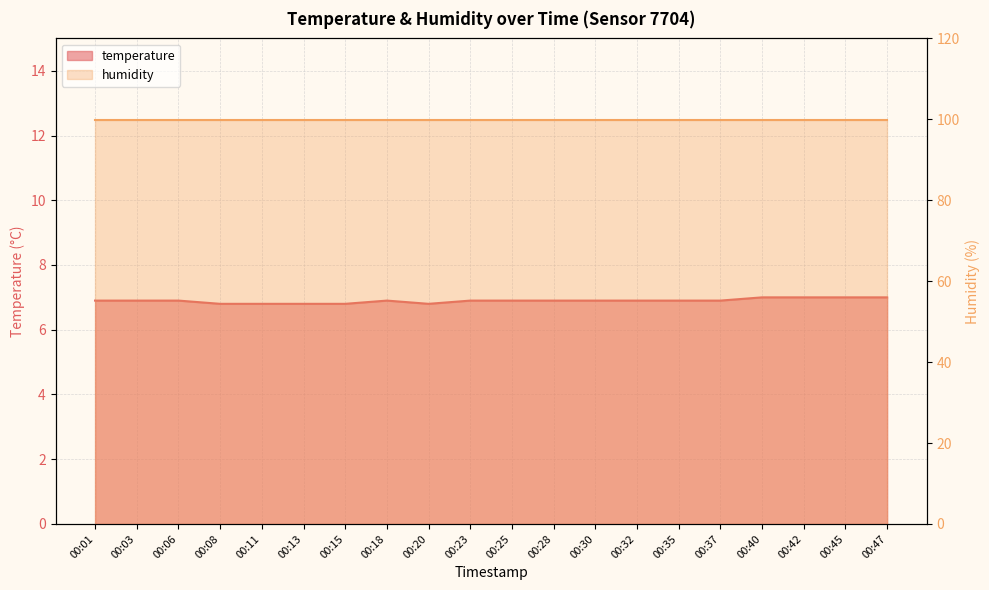

What is the sum of all values?

137.9